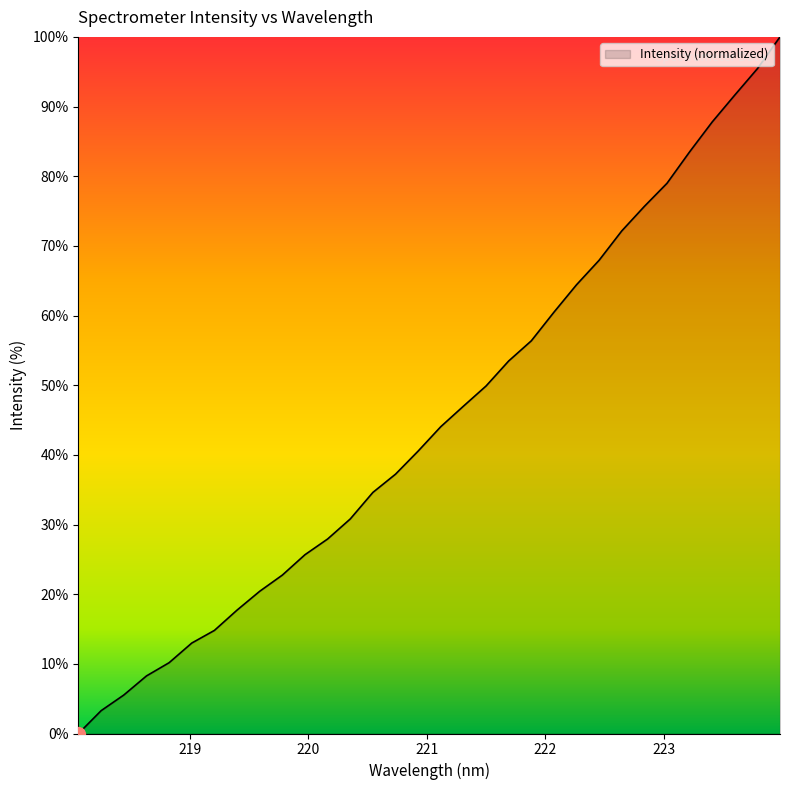

How many lines are shown in the chart?

1